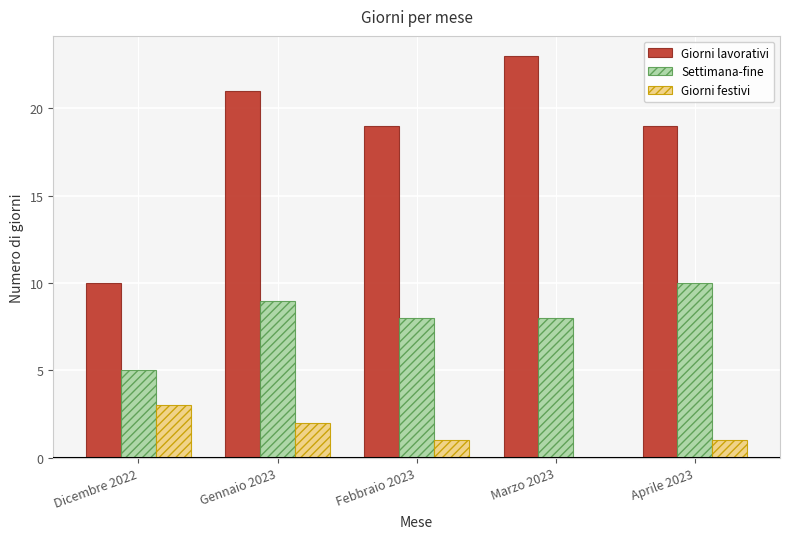

What is the sum of all Settimana-fine values?

40